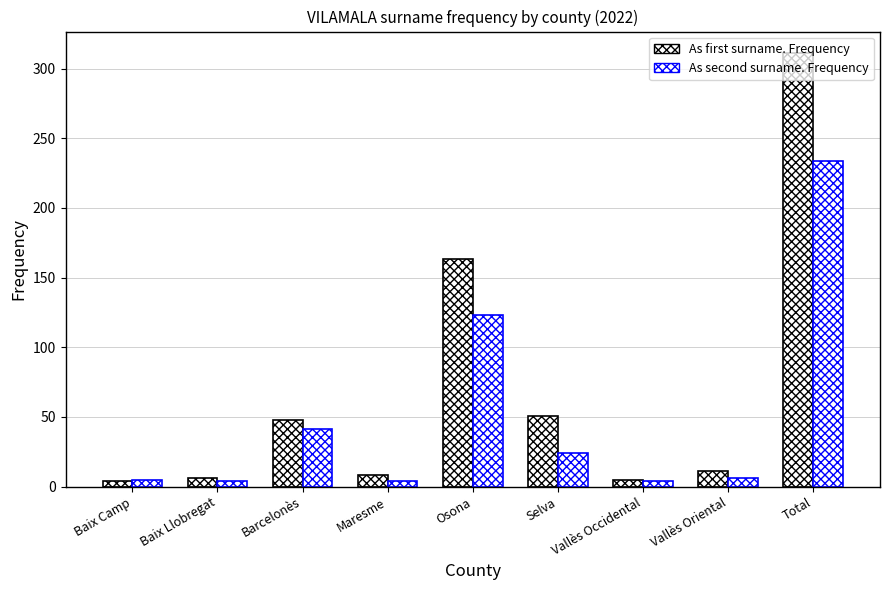

Does the chart contain any negative values?

No